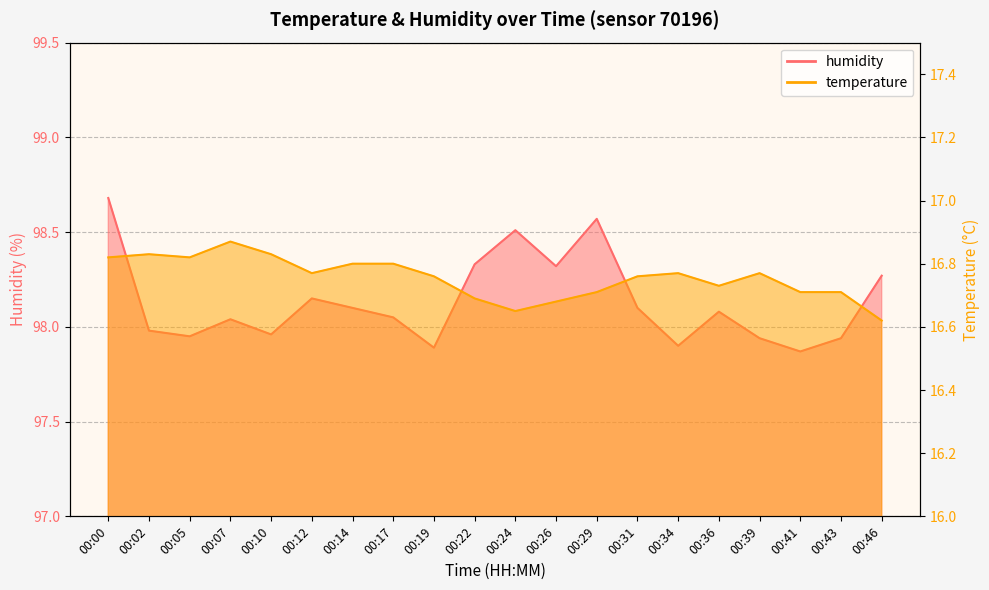

Which category has the highest value across all series?

00:00